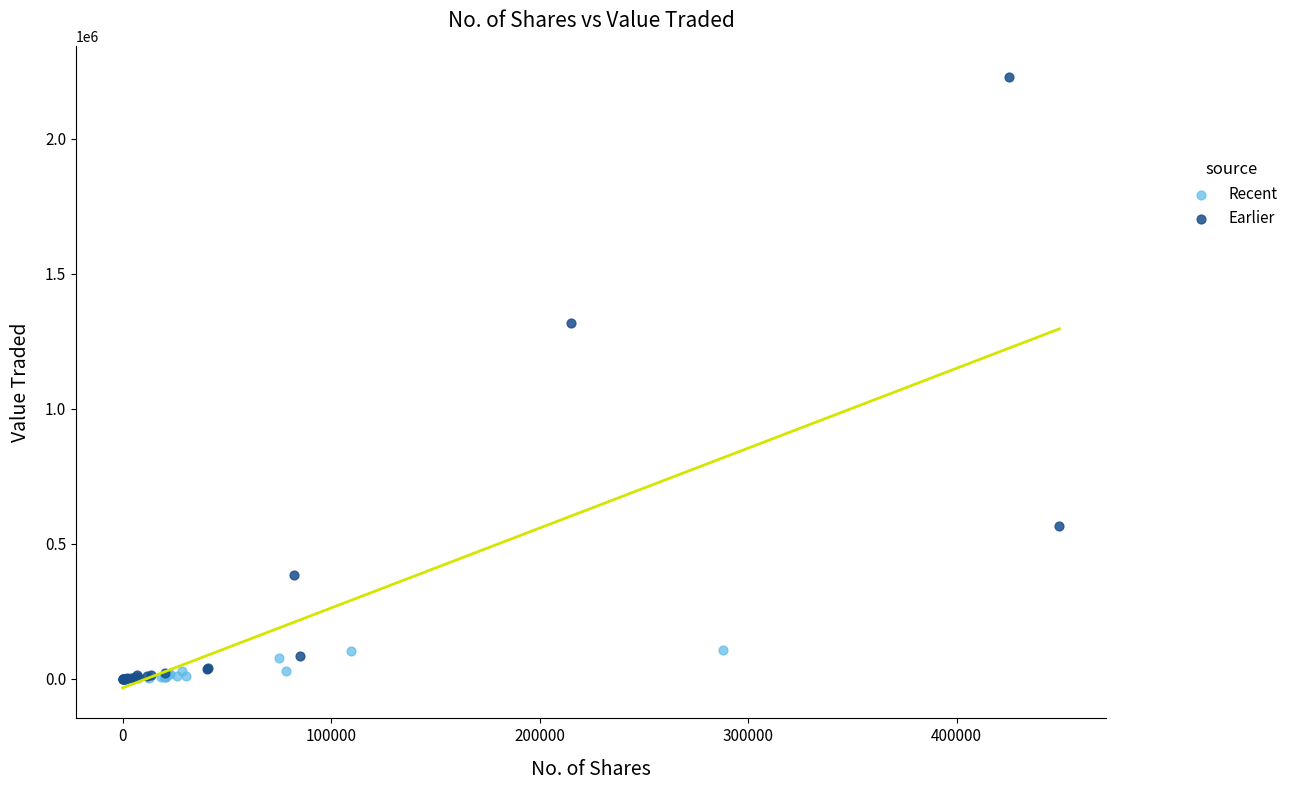

Which series has the largest Y range (max minus min)?

Earlier